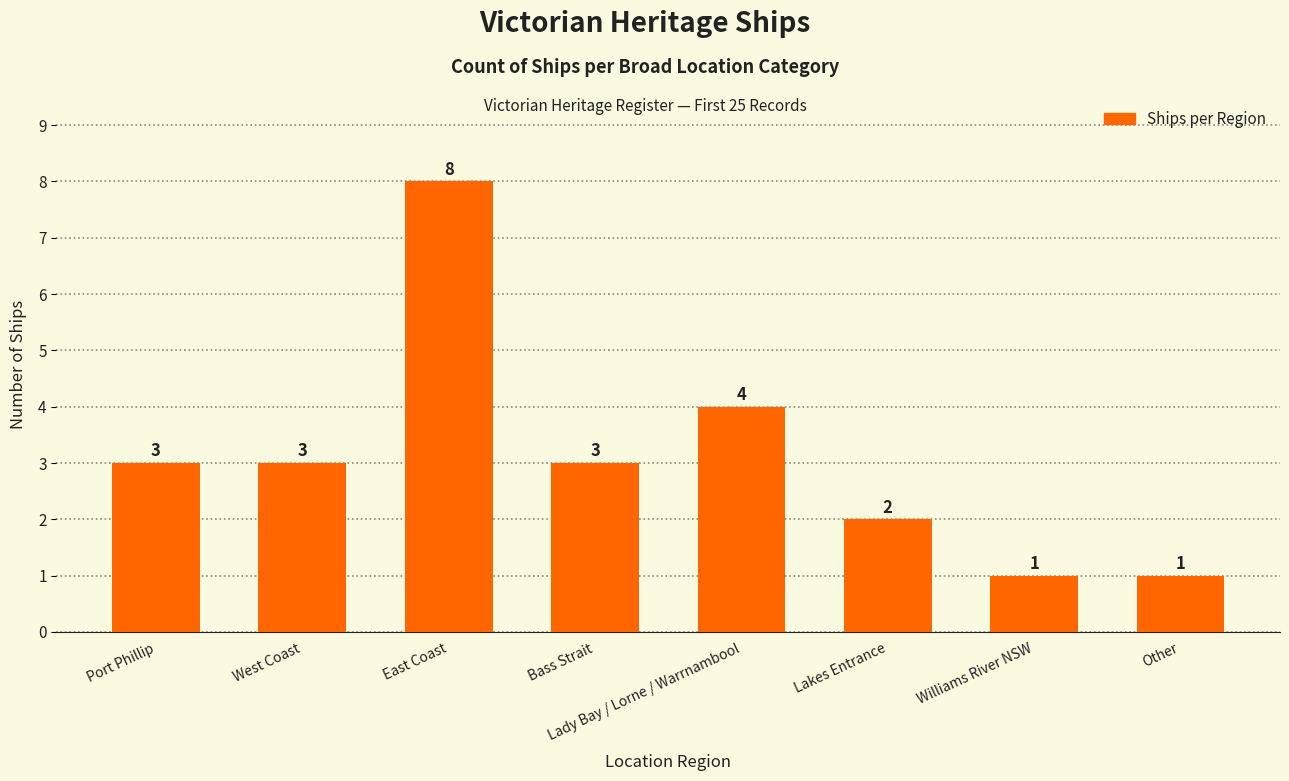

What is the change in value from East Coast to Lady Bay / Lorne / Warrnambool?

-4